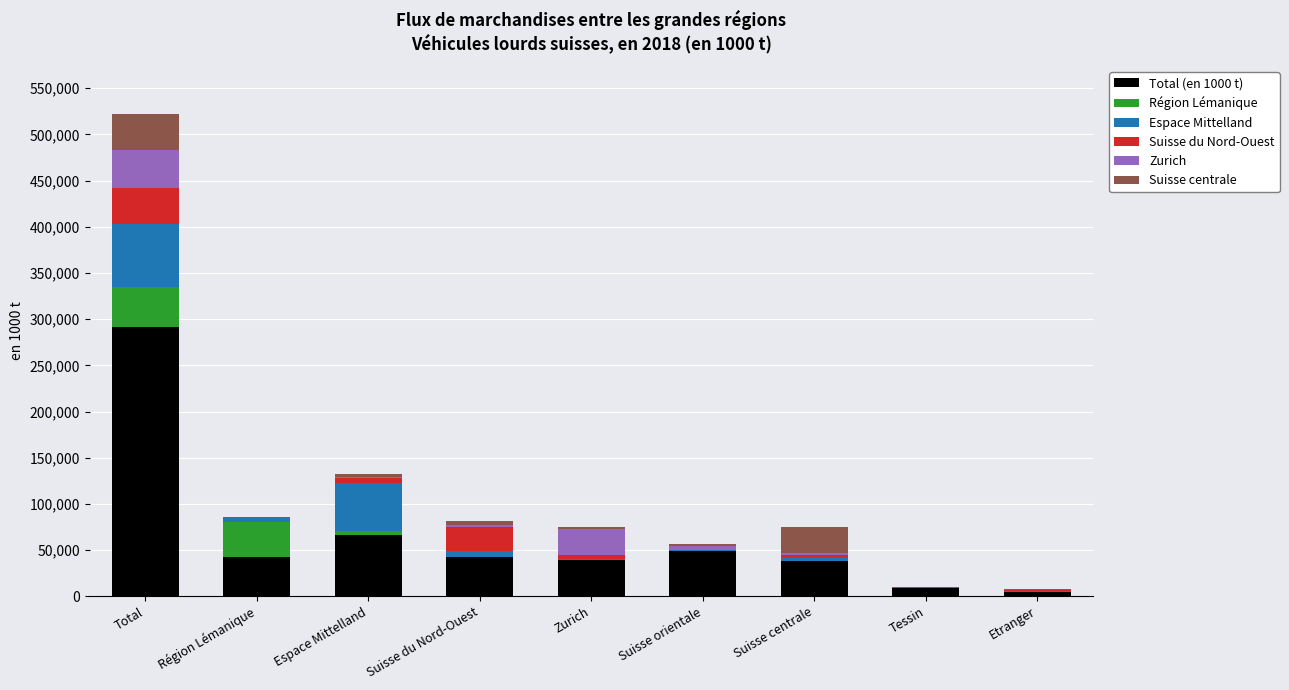

At which label does Total (en 1000 t) reach its peak?

Total